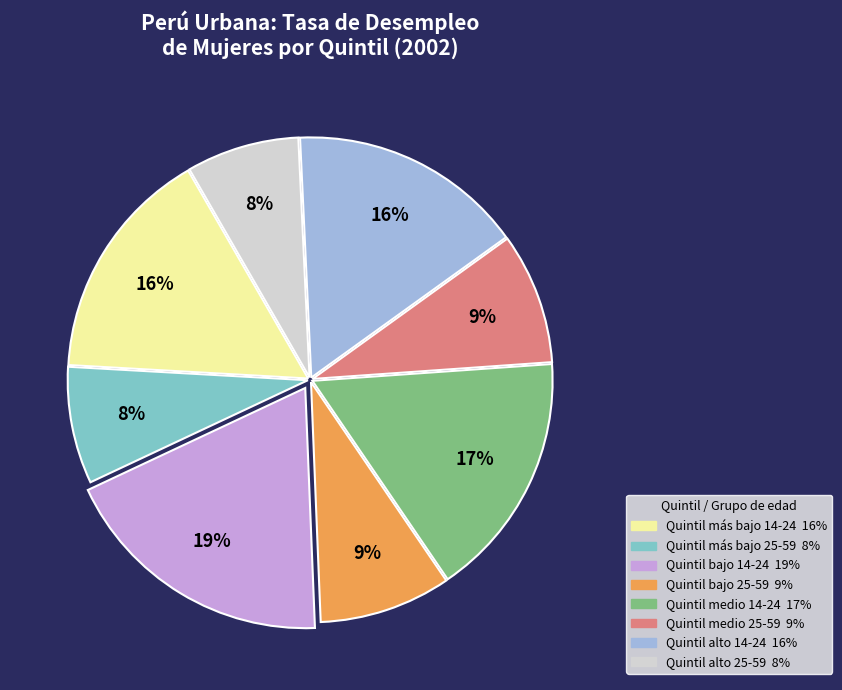

Is there any slice that represents more than half of the pie?

No